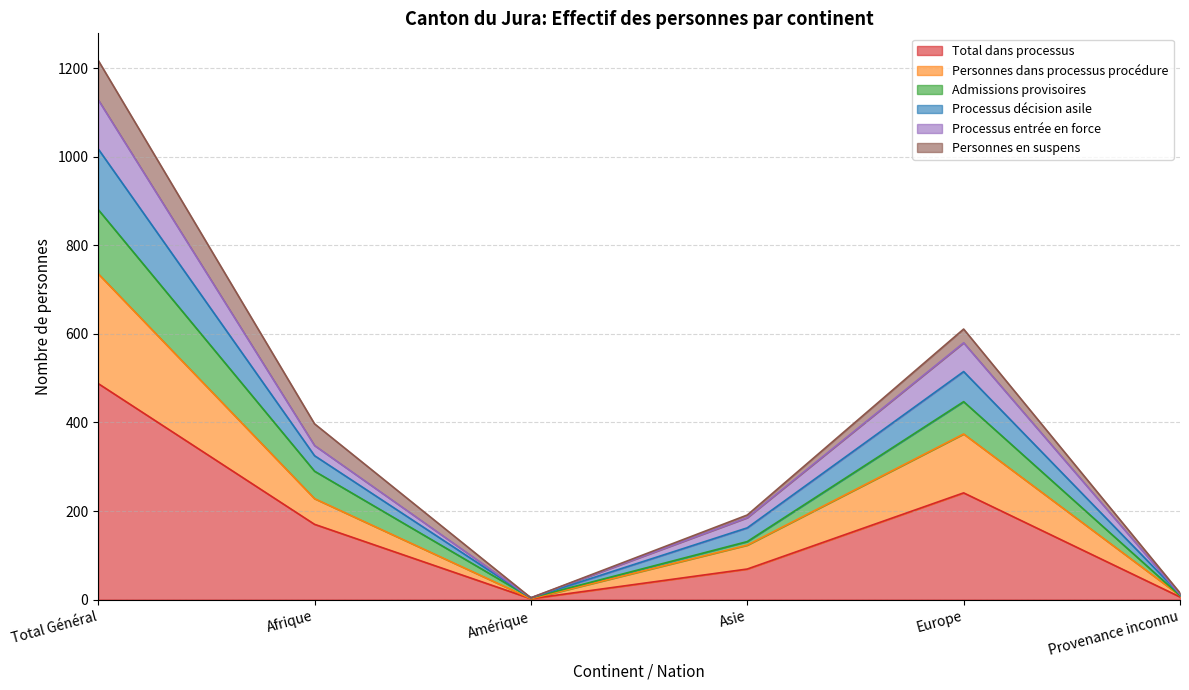

The Total dans processus series shows 170 at Afrique. True or false?

True